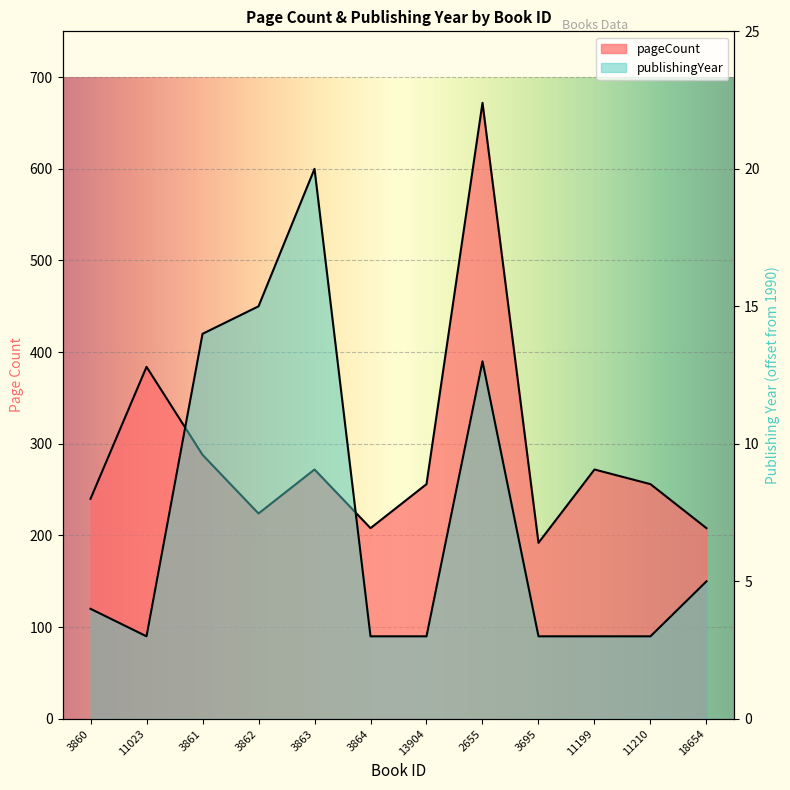

In publishingYear, how many points are higher than both neighbors (excluding endpoints)?

2